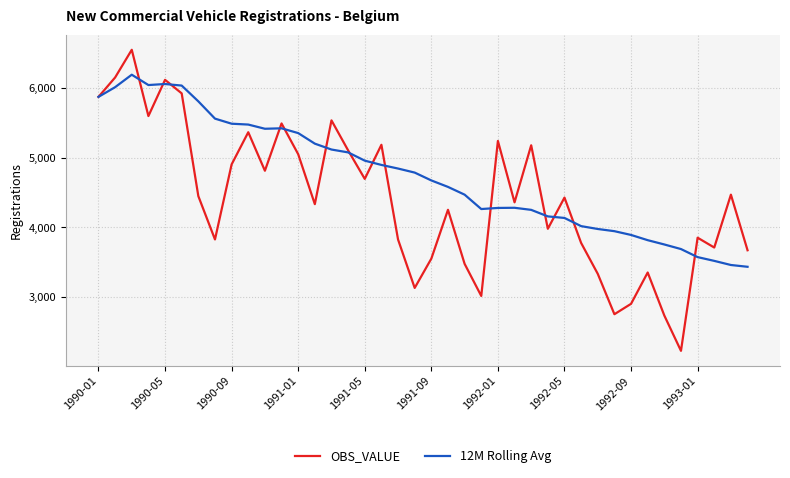

What is the minimum value for OBS_VALUE?

2230.0